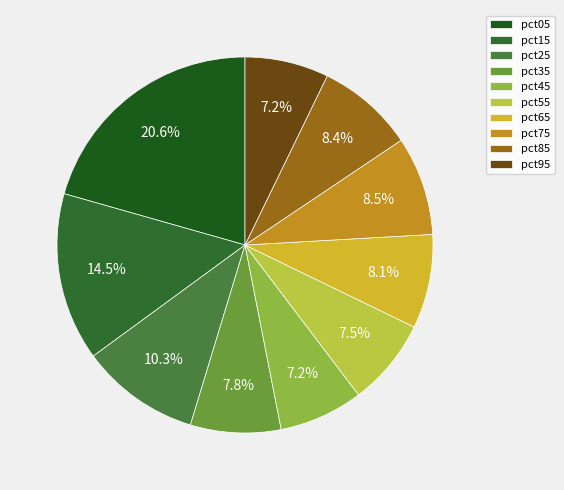

To the nearest percent, what is the difference between the largest and smallest slice percentages?

13%